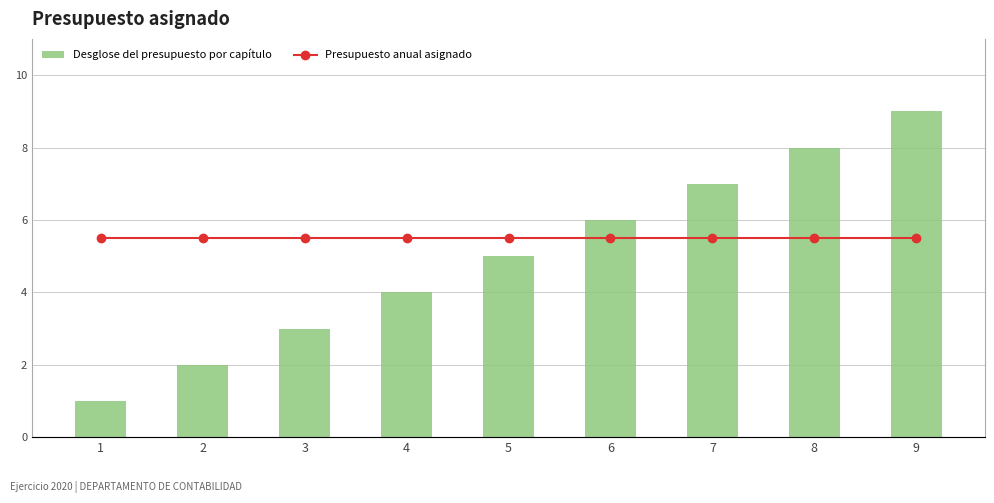

What is the sum of all Presupuesto anual asignado values?

48.9